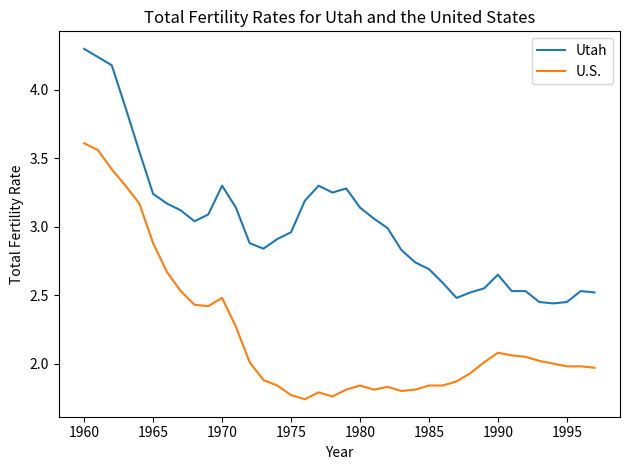

True or false: U.S. and Utah intersect in this chart.

False